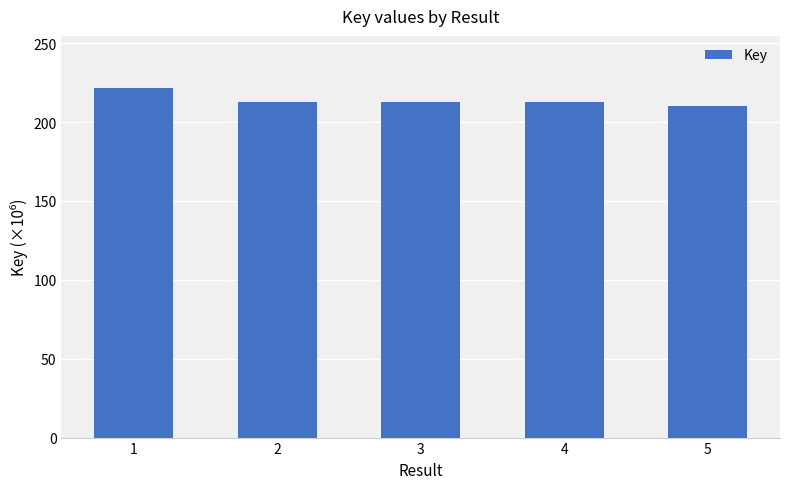

What is the value of the 2nd bar from the left?

212.7